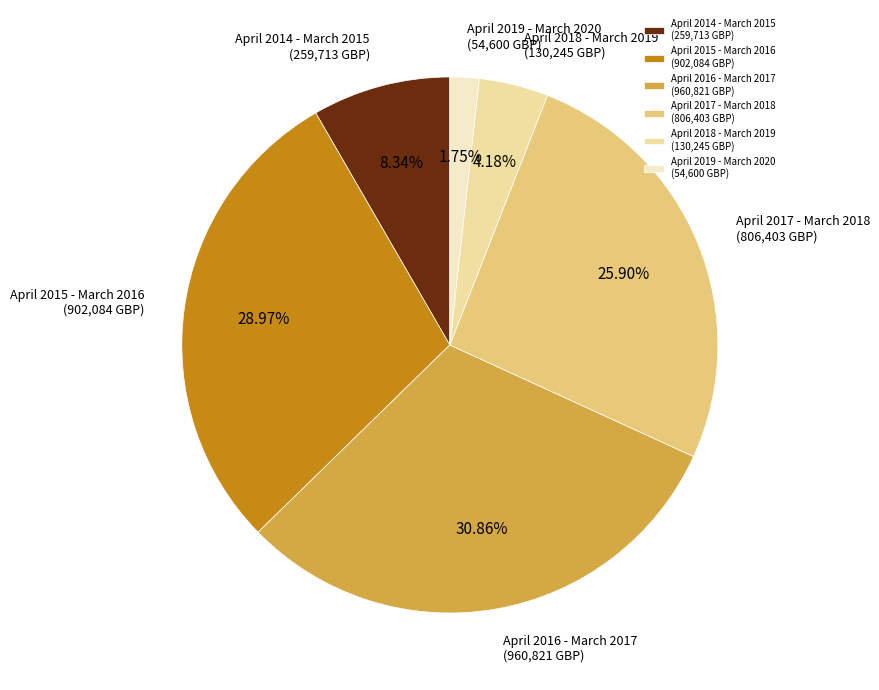

How much of the chart is everything except April 2017 - March 2018?

74.1%